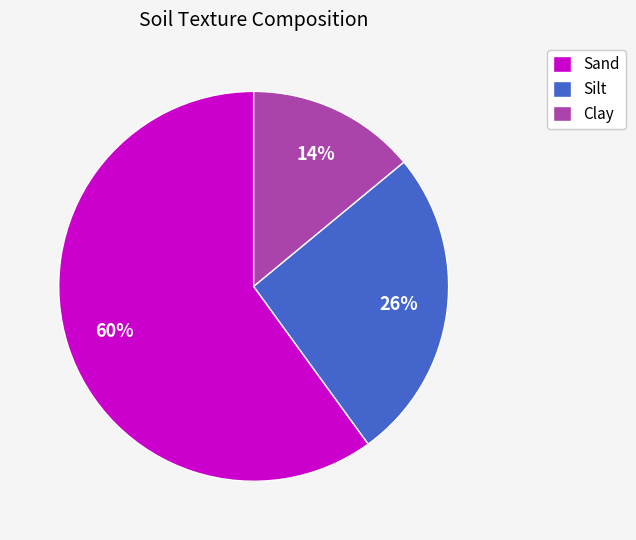

How many segments does this pie chart have?

3